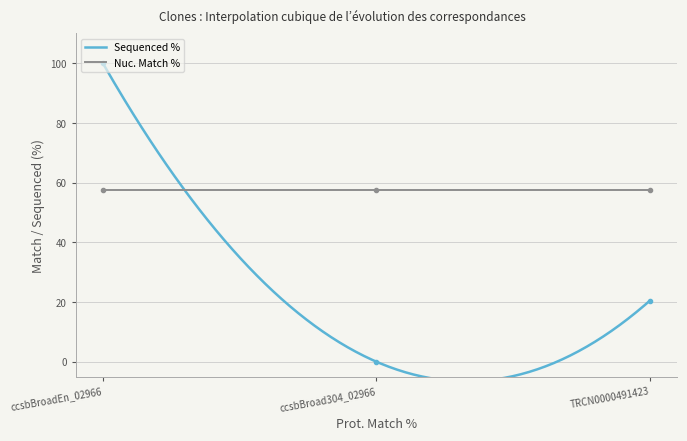

Rank the categories by value from highest to lowest.

ccsbBroadEn_02966, TRCN0000491423, ccsbBroad304_02966